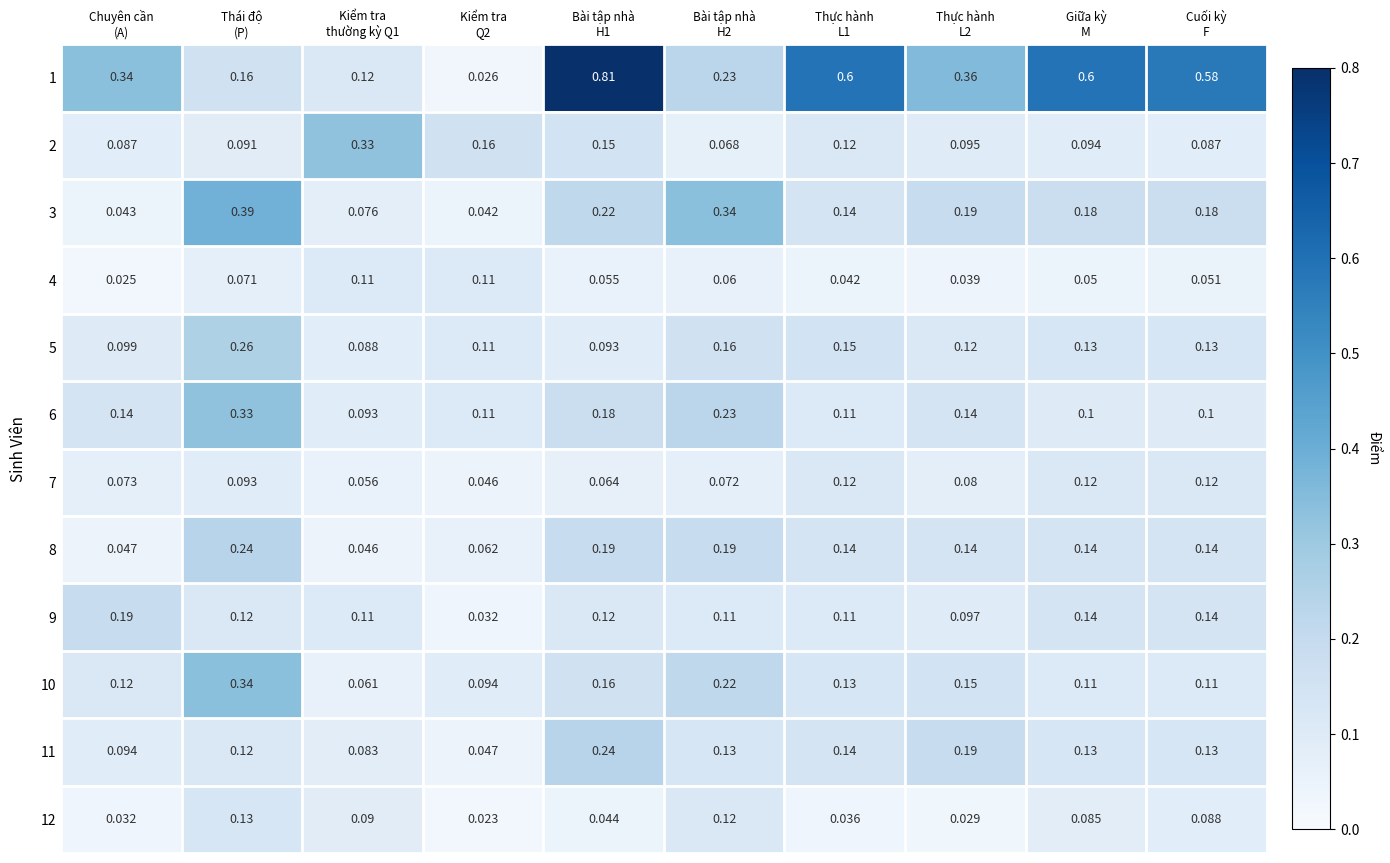

At how many categories does at least one series exceed 0?

10